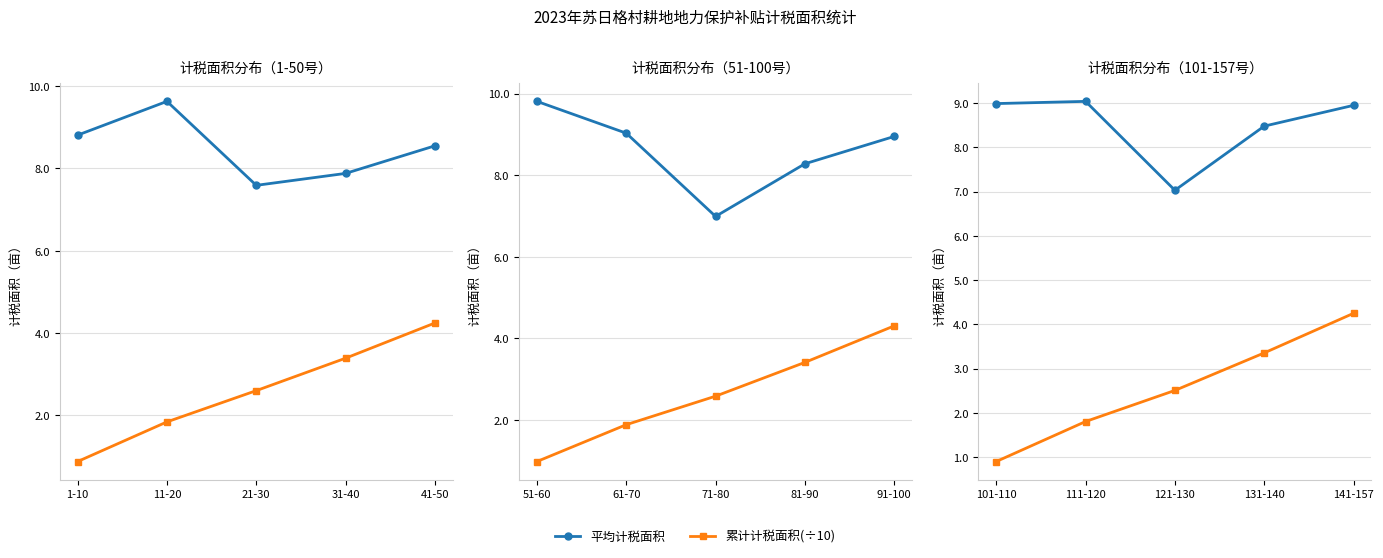

What is the label of the 1st point from the right?

141-157